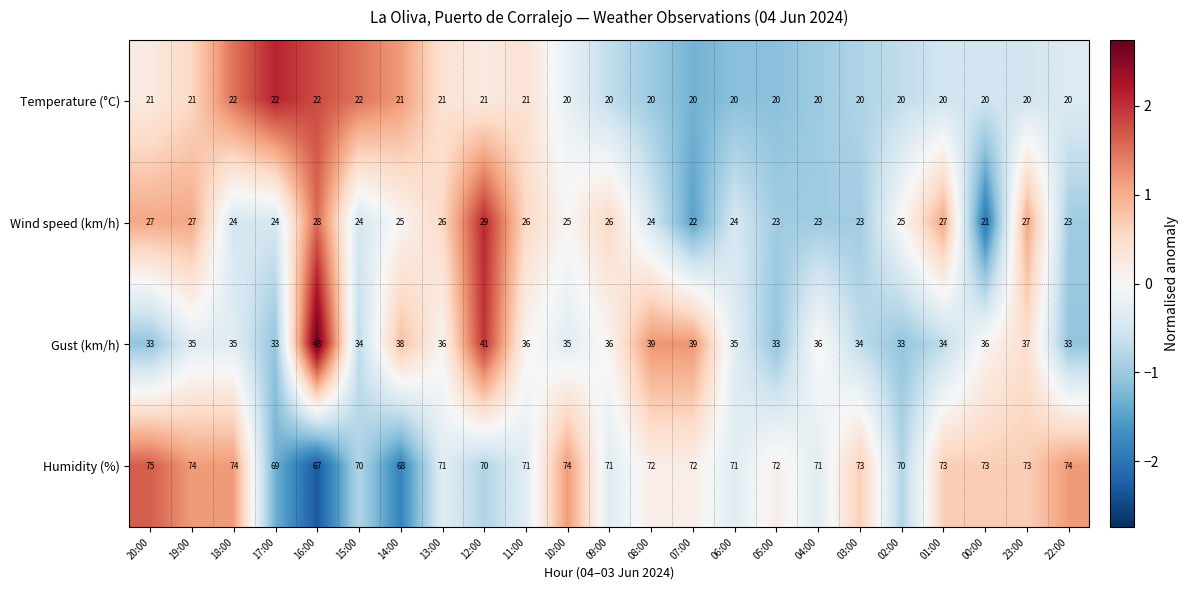

Rank the series by their maximum value, from lowest to highest.

Temperature (°C), Wind speed (km/h), Gust (km/h), Humidity (%)